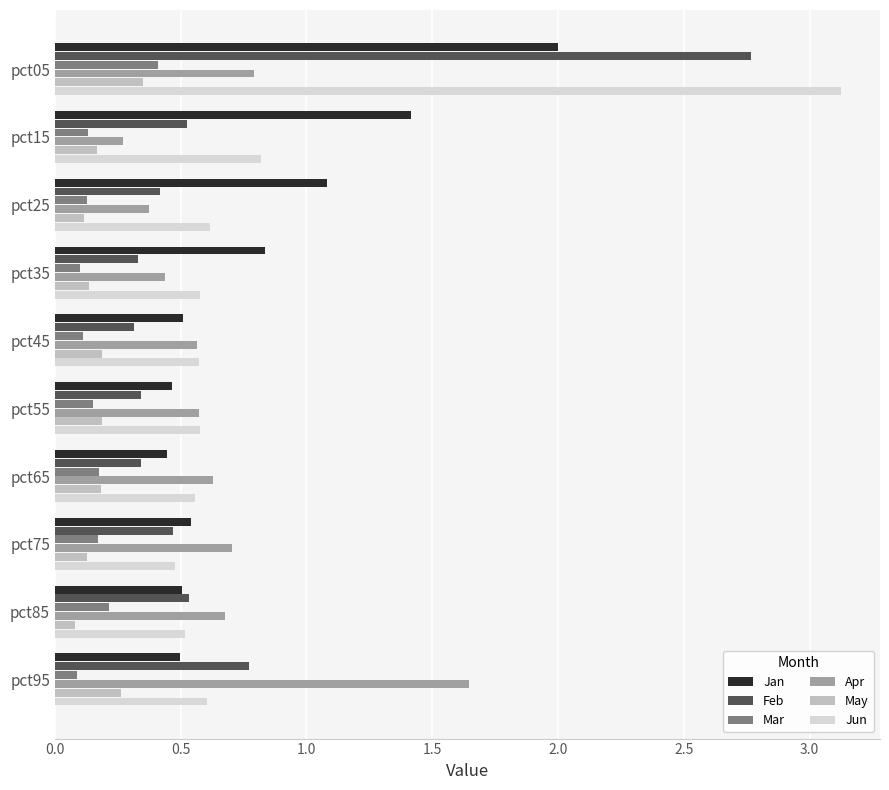

Where is Apr nearest to the value 0?

pct15